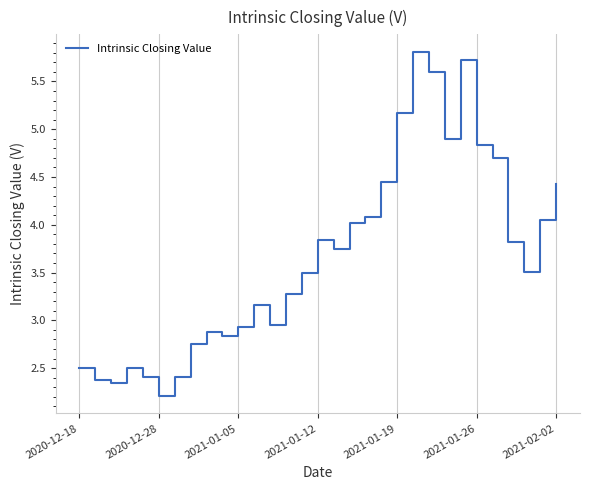

Is this an area chart (filled region under the line)?

No